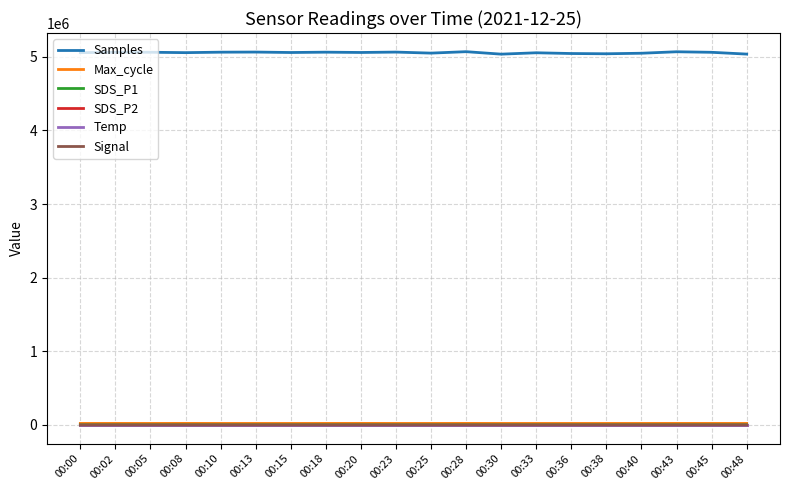

Count the number of categories in the chart.

20